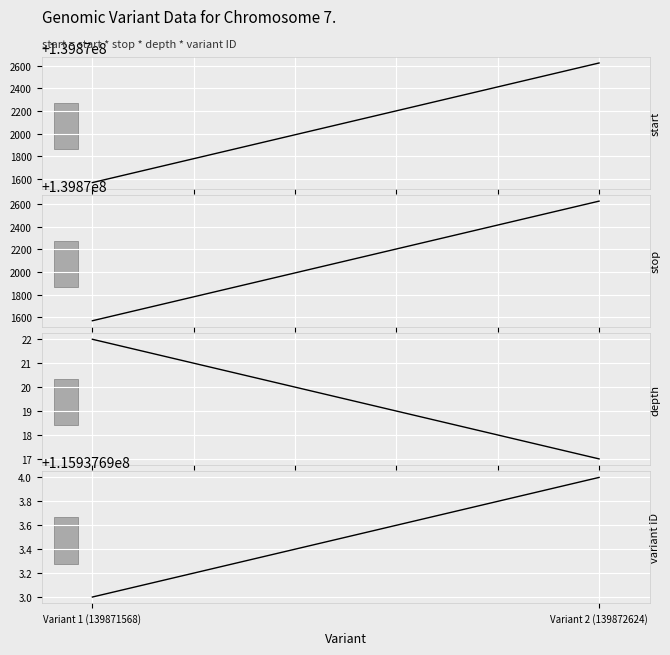

Reading right to left, extract all data points from this chart.

start: 139872624	139871568
stop: 139872625	139871569
depth: 17	22
variant ID: 115937694	115937693